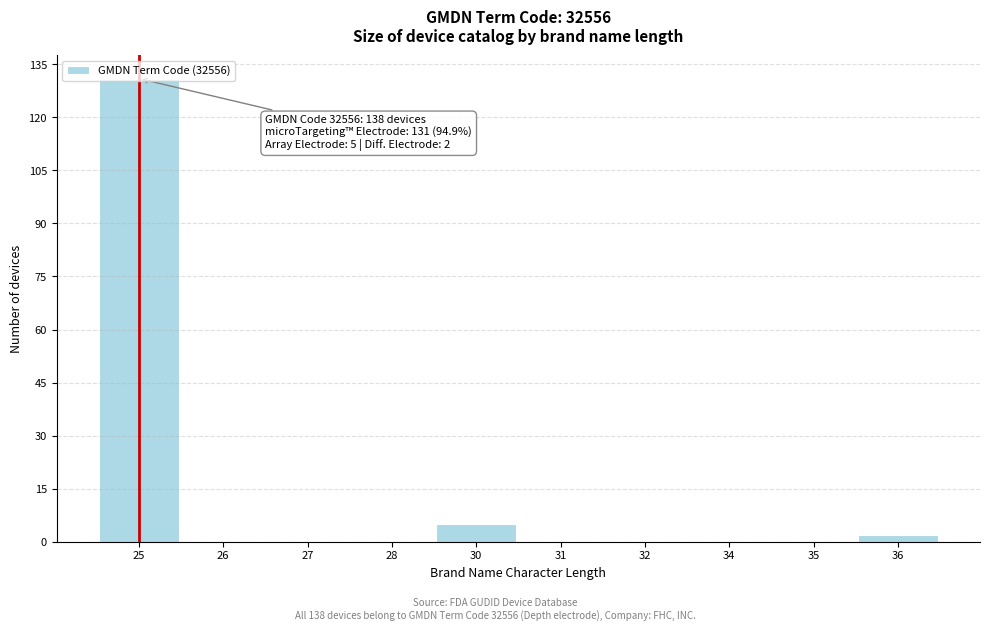

True or false: the data shows 0 at 31.

True